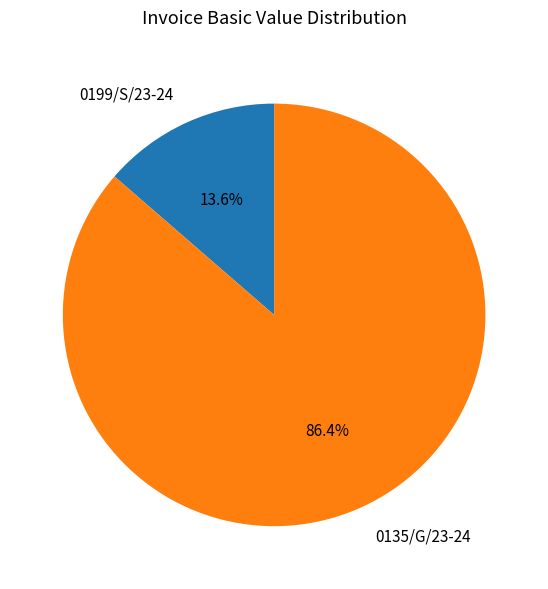

The 0135/G/23-24 slice represents 75% of the pie. True or false?

False